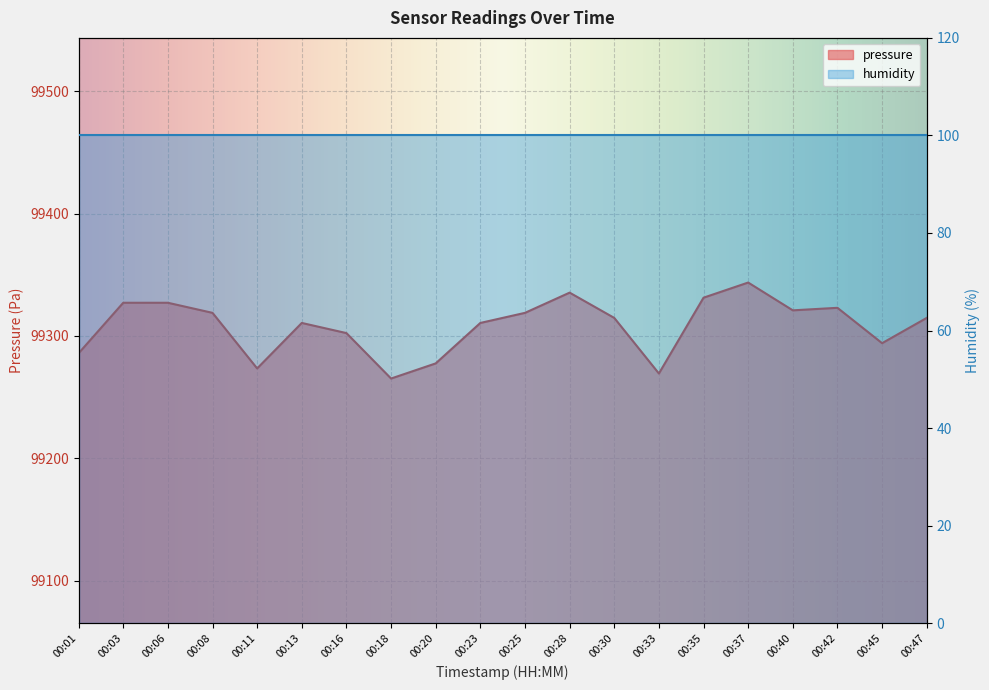

Reading right to left, list all the values displayed in this chart.

00:47=99314.8	00:45=99294.1	00:42=99323.0	00:40=99320.9	00:37=99343.7	00:35=99331.3	00:33=99269.3	00:30=99314.8	00:28=99335.4	00:25=99318.9	00:23=99310.6	00:20=99277.6	00:18=99265.2	00:16=99302.3	00:13=99310.6	00:11=99273.4	00:08=99318.9	00:06=99327.1	00:03=99327.1	00:01=99285.8